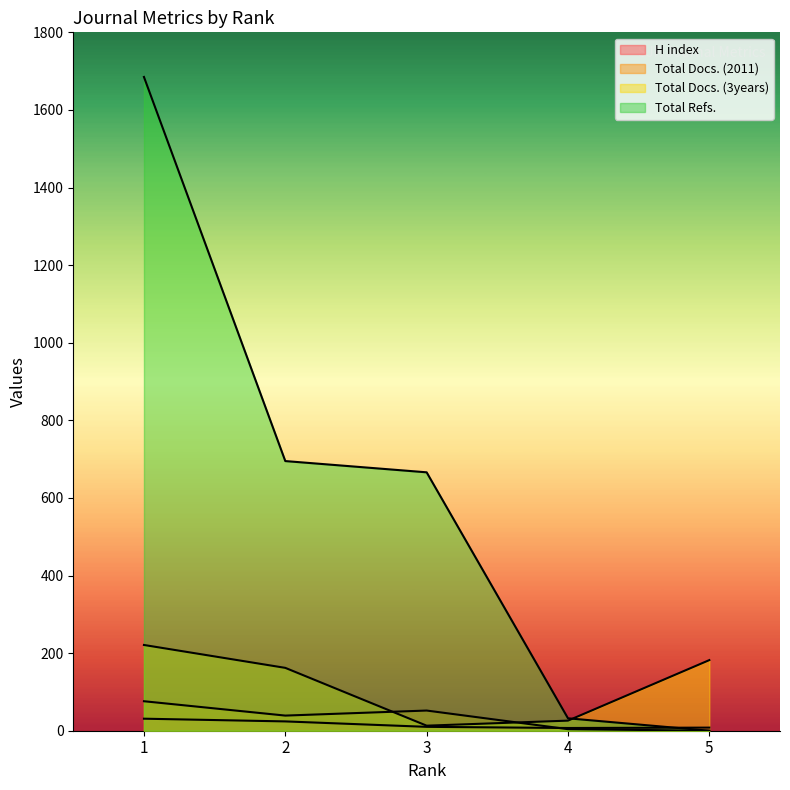

Which series has the largest total across all categories?

Total Refs.